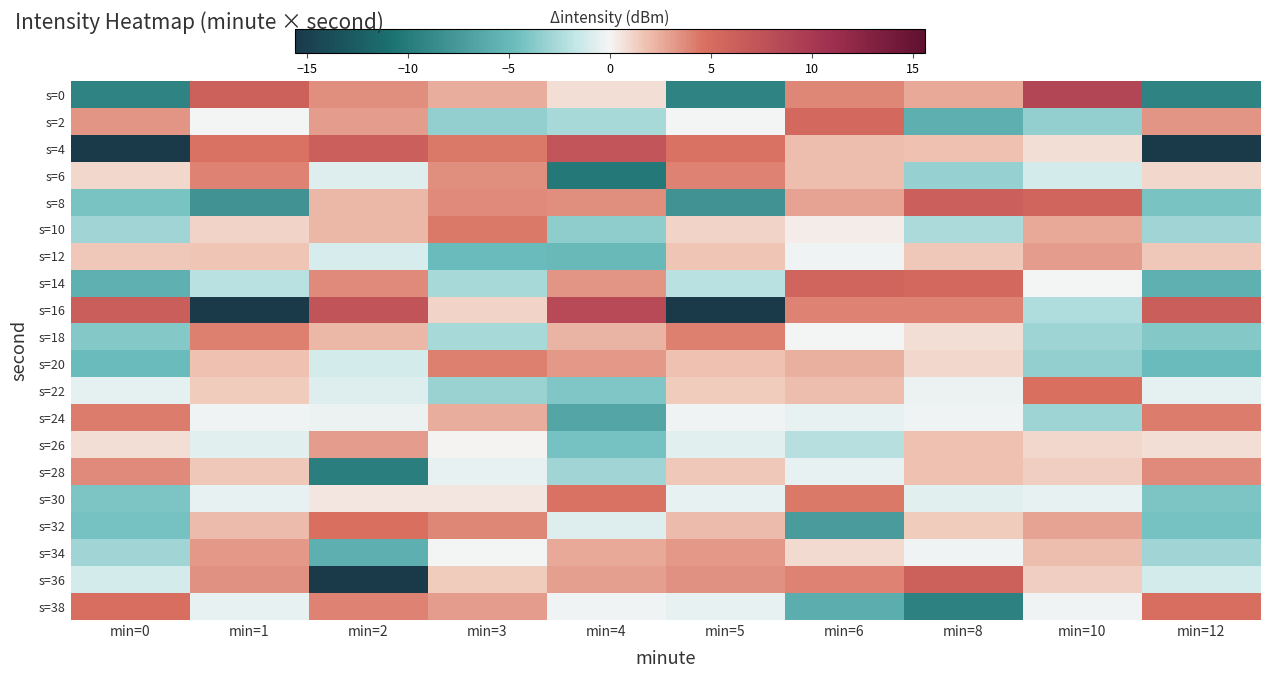

Reading right to left, what are all the values shown in this chart?

s=0: min=12=-9.4	min=10=8.7	min=8=2.6	min=6=3.8	min=5=-9.4	min=4=0.8	min=3=2.5	min=2=3.5	min=1=6.1	min=0=-9.4
s=2: min=12=3.4	min=10=-3.3	min=8=-5.8	min=6=5.5	min=5=-0.1	min=4=-2.7	min=3=-3.4	min=2=3.1	min=1=-0.1	min=0=3.4
s=4: min=12=-15.6	min=10=0.7	min=8=1.8	min=6=1.8	min=5=4.6	min=4=7.2	min=3=4.3	min=2=6.2	min=1=4.6	min=0=-15.6
s=6: min=12=1.0	min=10=-1.1	min=8=-3.3	min=6=1.9	min=5=3.9	min=4=-10.2	min=3=3.6	min=2=-0.8	min=1=3.9	min=0=1.0
s=8: min=12=-4.2	min=10=5.6	min=8=6.3	min=6=2.9	min=5=-8.0	min=4=3.6	min=3=3.7	min=2=2.2	min=1=-8.0	min=0=-4.2
s=10: min=12=-2.9	min=10=2.7	min=8=-2.5	min=6=0.3	min=5=1.2	min=4=-3.5	min=3=4.4	min=2=2.2	min=1=1.2	min=0=-2.9
s=12: min=12=1.5	min=10=3.0	min=8=1.6	min=6=-0.2	min=5=1.6	min=4=-4.9	min=3=-4.8	min=2=-1.0	min=1=1.6	min=0=1.5
s=14: min=12=-5.7	min=10=-0.0	min=8=5.3	min=6=5.6	min=5=-2.0	min=4=3.4	min=3=-2.6	min=2=3.7	min=1=-2.0	min=0=-5.7
s=16: min=12=6.3	min=10=-2.3	min=8=4.0	min=6=4.0	min=5=-17.6	min=4=8.3	min=3=1.2	min=2=7.3	min=1=-17.6	min=0=6.3
s=18: min=12=-3.9	min=10=-2.9	min=8=0.8	min=6=-0.1	min=5=4.1	min=4=2.3	min=3=-2.6	min=2=2.1	min=1=4.1	min=0=-3.9
s=20: min=12=-4.8	min=10=-3.4	min=8=1.0	min=6=2.4	min=5=1.7	min=4=3.2	min=3=4.1	min=2=-1.2	min=1=1.7	min=0=-4.8
s=22: min=12=-0.6	min=10=4.7	min=8=-0.3	min=6=1.9	min=5=1.4	min=4=-4.0	min=3=-3.1	min=2=-0.8	min=1=1.4	min=0=-0.6
s=24: min=12=4.1	min=10=-3.0	min=8=-0.2	min=6=-0.4	min=5=-0.2	min=4=-6.5	min=3=2.4	min=2=-0.3	min=1=-0.2	min=0=4.1
s=26: min=12=0.8	min=10=1.1	min=8=1.8	min=6=-2.1	min=5=-0.7	min=4=-4.4	min=3=0.1	min=2=3.1	min=1=-0.7	min=0=0.8
s=28: min=12=3.7	min=10=1.2	min=8=1.8	min=6=-0.5	min=5=1.5	min=4=-2.9	min=3=-0.4	min=2=-9.7	min=1=1.5	min=0=3.7
s=30: min=12=-4.1	min=10=-0.4	min=8=-0.6	min=6=4.3	min=5=-0.4	min=4=4.6	min=3=0.5	min=2=0.5	min=1=-0.4	min=0=-4.1
s=32: min=12=-4.3	min=10=2.9	min=8=1.4	min=6=-7.3	min=5=2.0	min=4=-0.8	min=3=3.9	min=2=4.6	min=1=2.0	min=0=-4.3
s=34: min=12=-2.9	min=10=1.8	min=8=-0.1	min=6=0.9	min=5=3.3	min=4=2.6	min=3=-0.1	min=2=-5.8	min=1=3.3	min=0=-2.9
s=36: min=12=-1.2	min=10=1.3	min=8=6.0	min=6=4.0	min=5=3.5	min=4=2.9	min=3=1.3	min=2=-20.3	min=1=3.5	min=0=-1.2
s=38: min=12=4.8	min=10=-0.2	min=8=-9.5	min=6=-6.0	min=5=-0.5	min=4=-0.2	min=3=3.1	min=2=4.0	min=1=-0.5	min=0=4.8